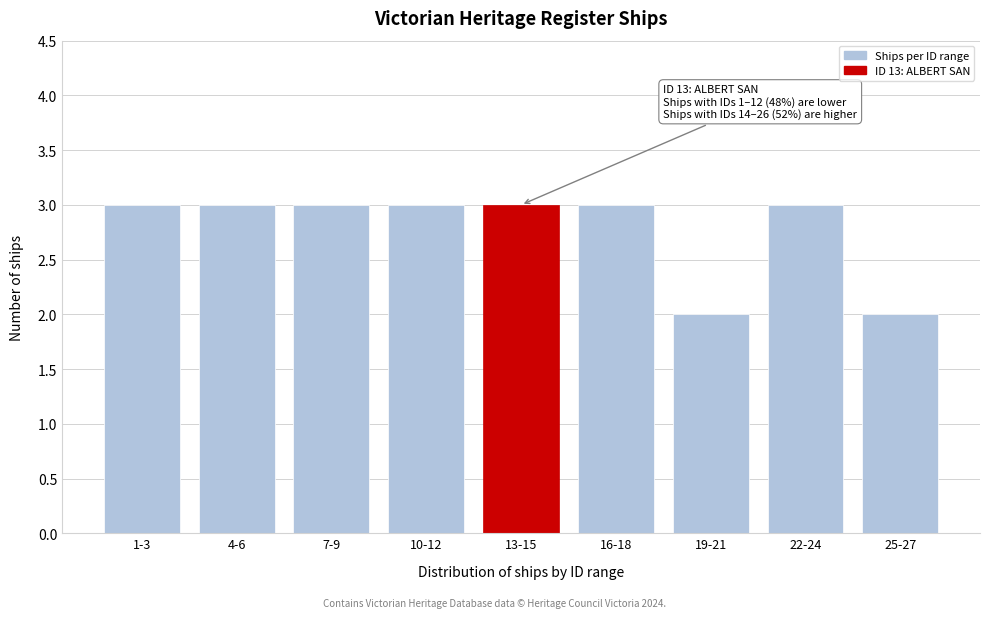

Reading left to right, what are all the values shown in this chart?

1-3=3	4-6=3	7-9=3	10-12=3	13-15=3	16-18=3	19-21=2	22-24=3	25-27=2